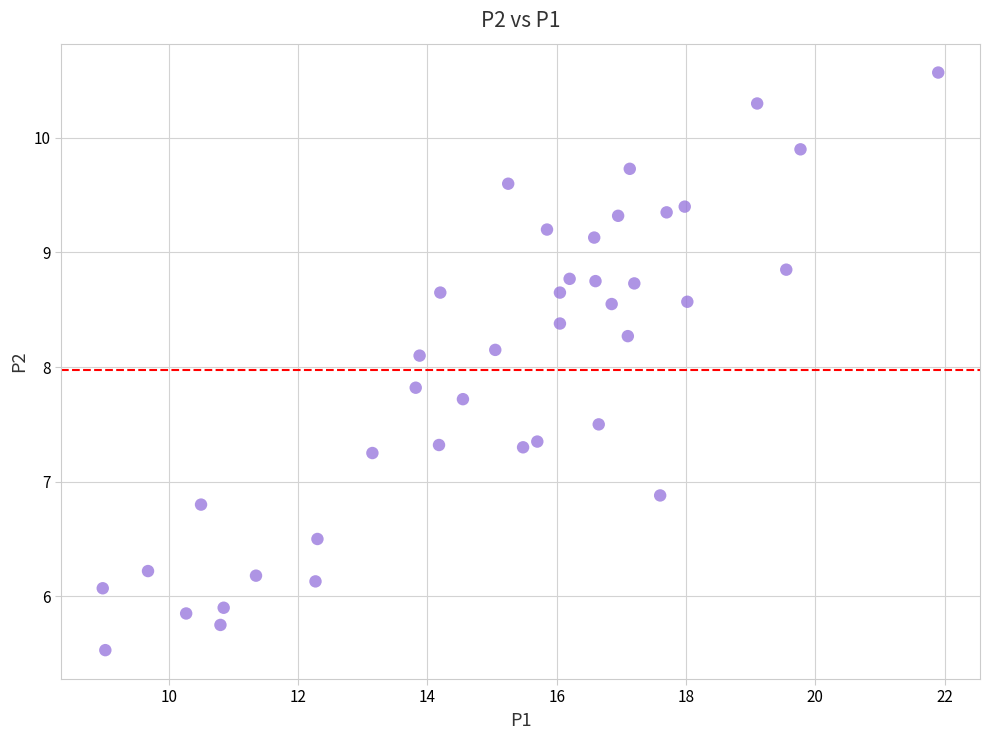

What is the range of X values (max minus min)?

12.9